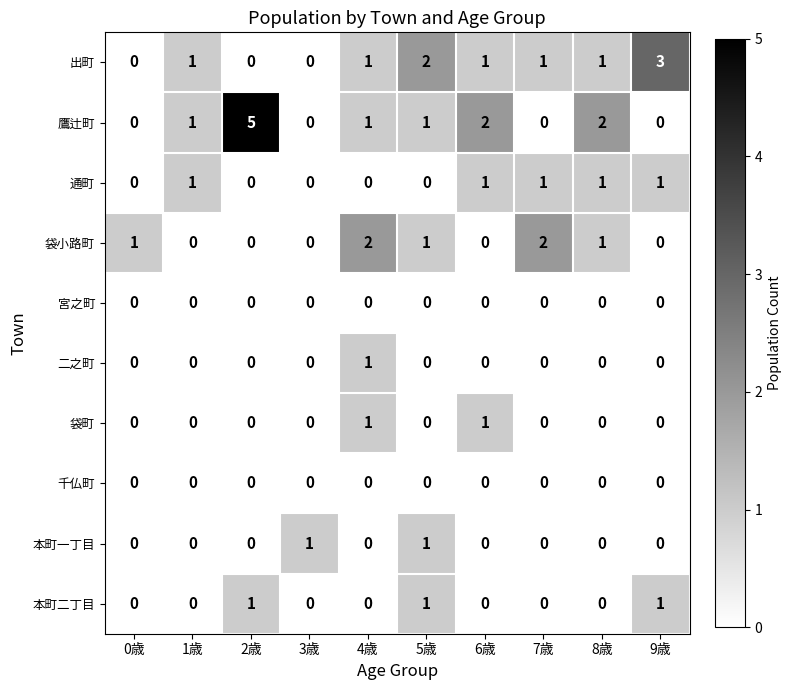

Count the number of data series in this chart.

10